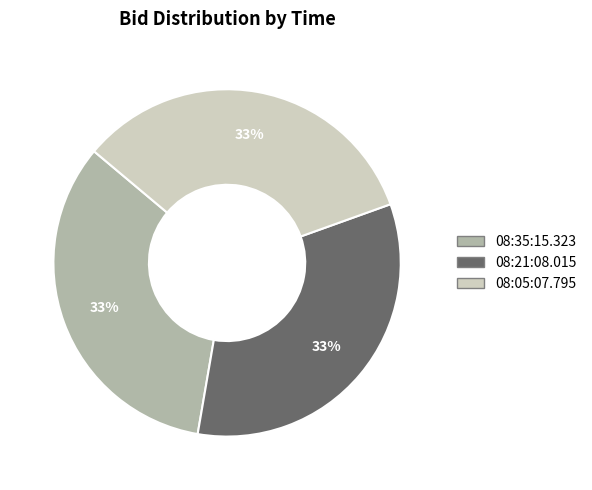

Do 08:05:07.795 and 08:35:15.323 together represent more than half of the pie?

Yes